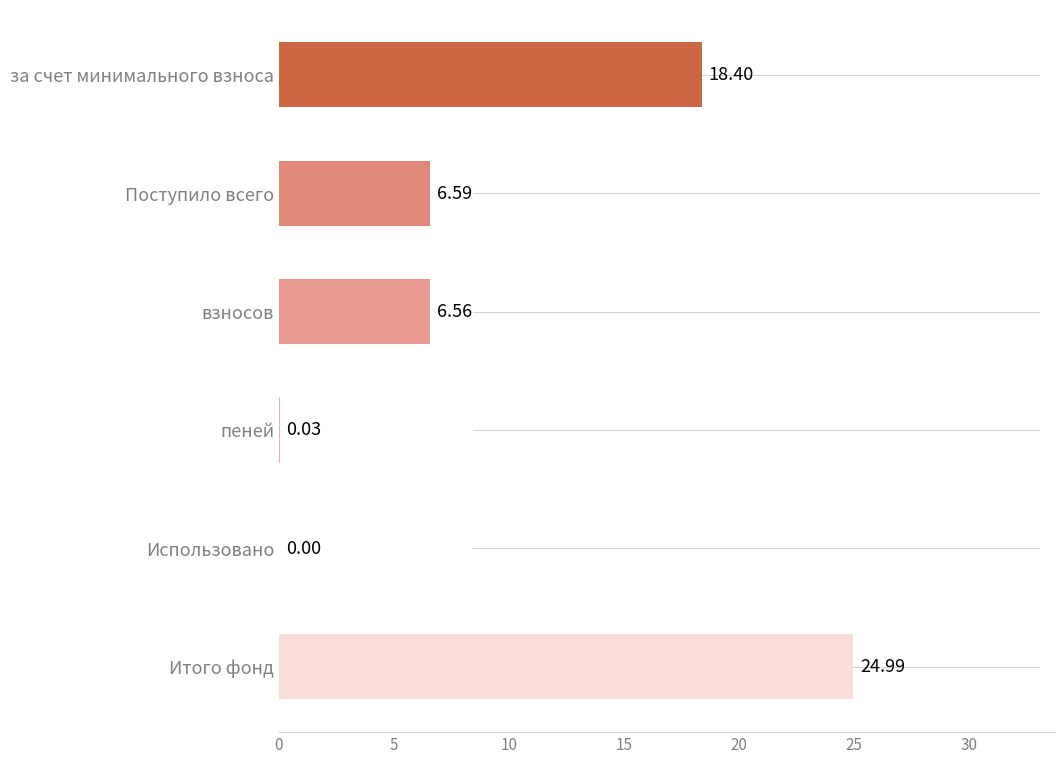

How many data points are above 6?

4